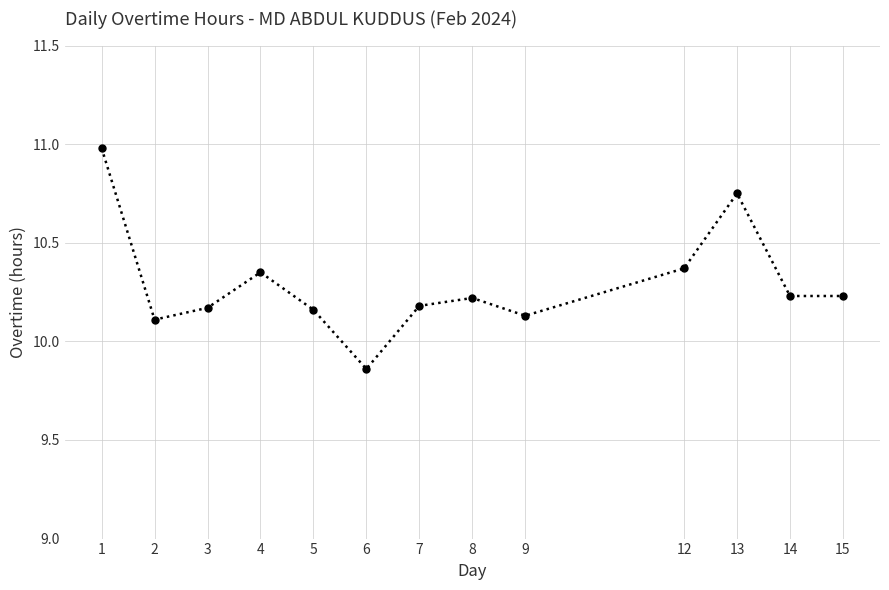

Is it true that the value at 4 is 6.7?

False